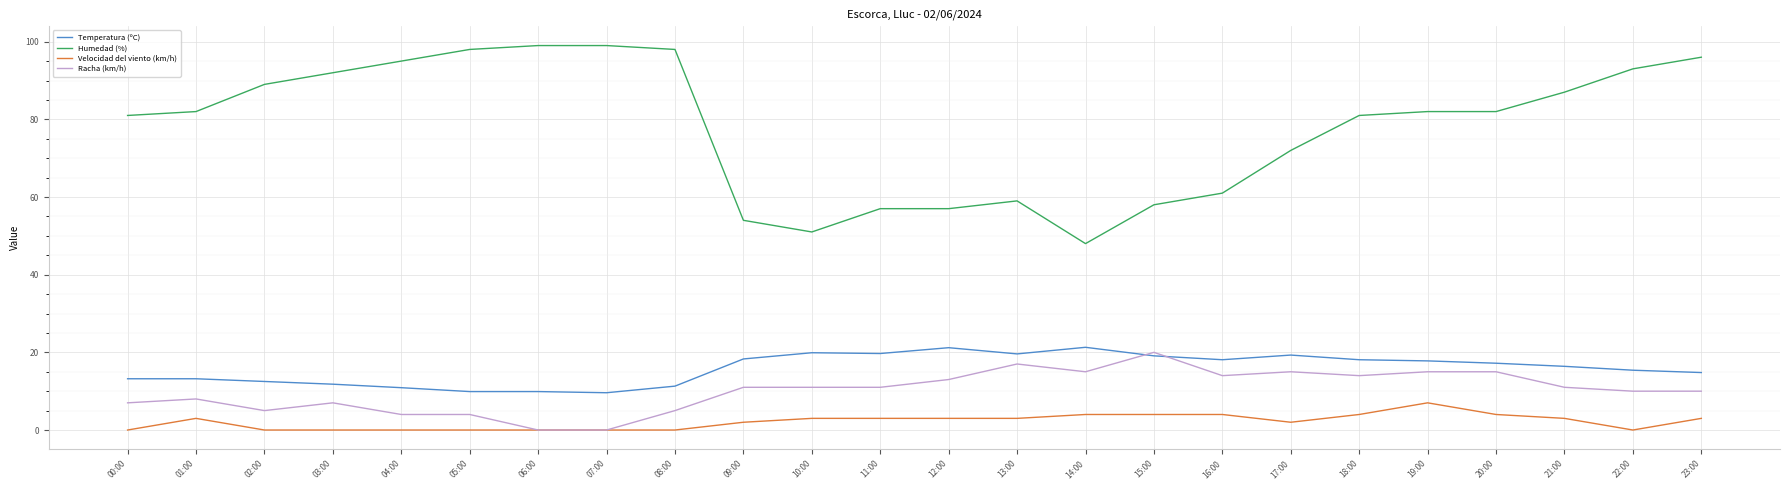

Read the Racha (km/h) value at 05:00.

4.0